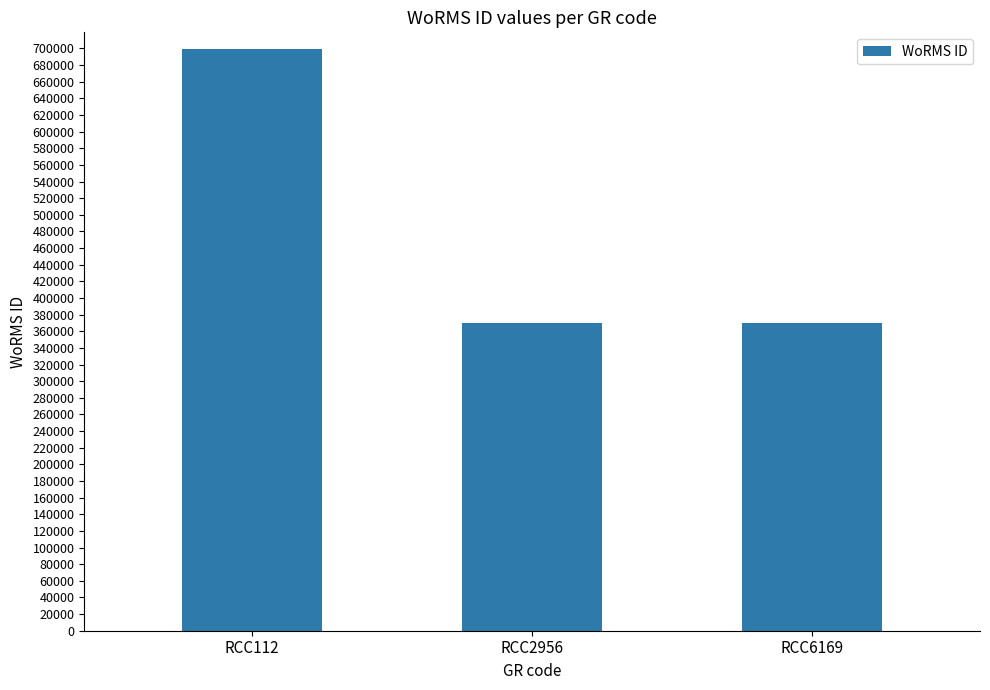

True or false: the data shows 624637 at RCC6169.

False